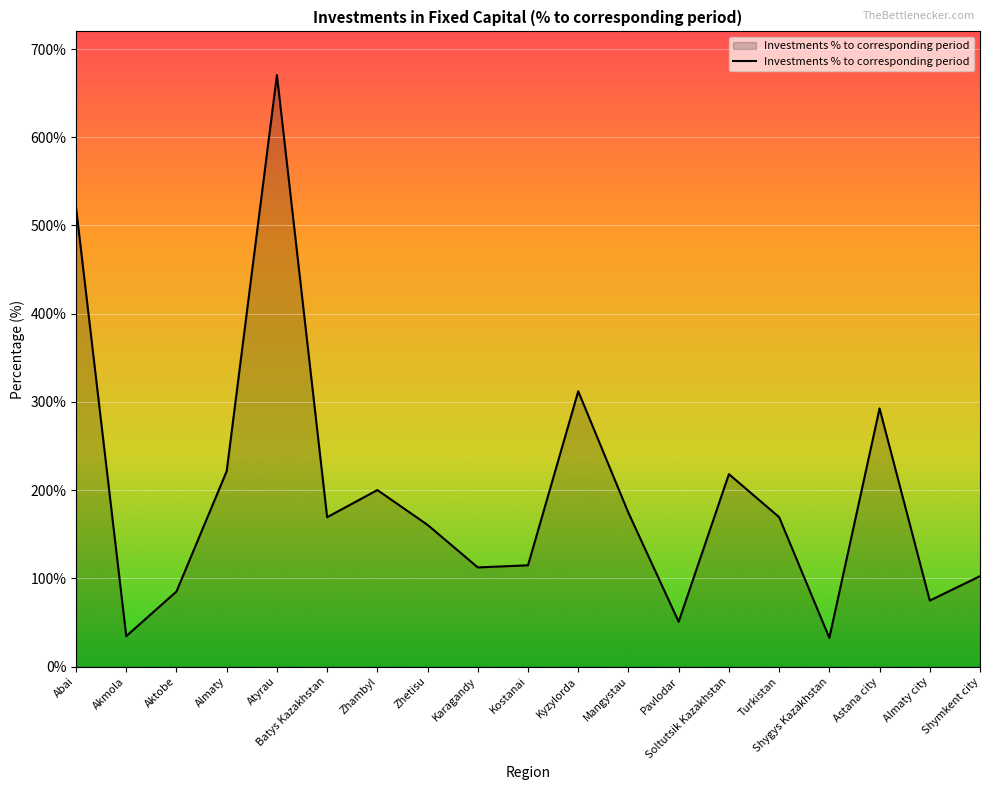

What is the difference between the values at Almaty city and Zhambyl?

125.3